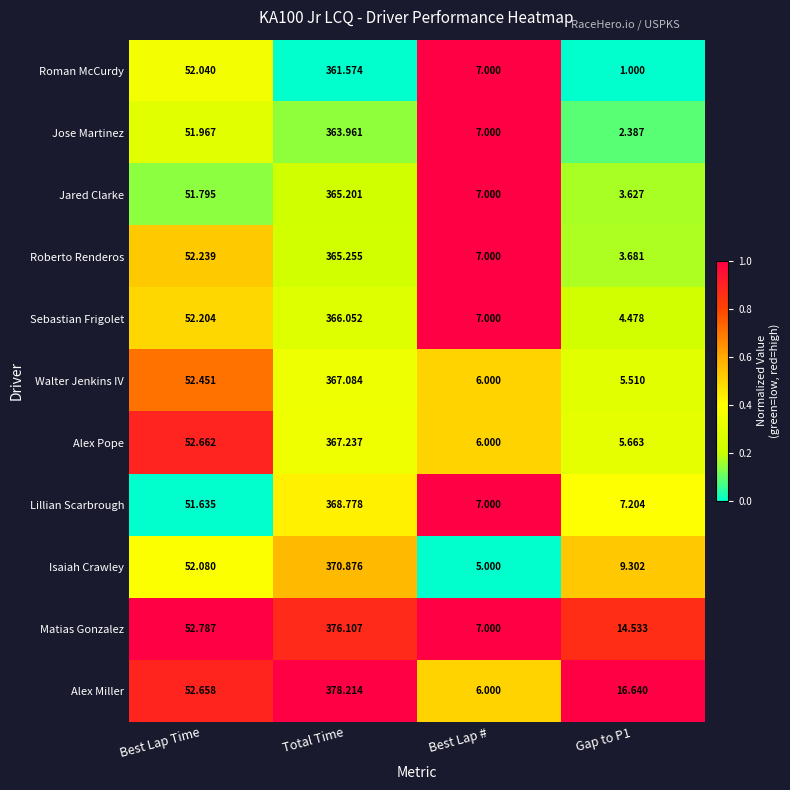

At which category is the sum across all series the highest?

Total Time